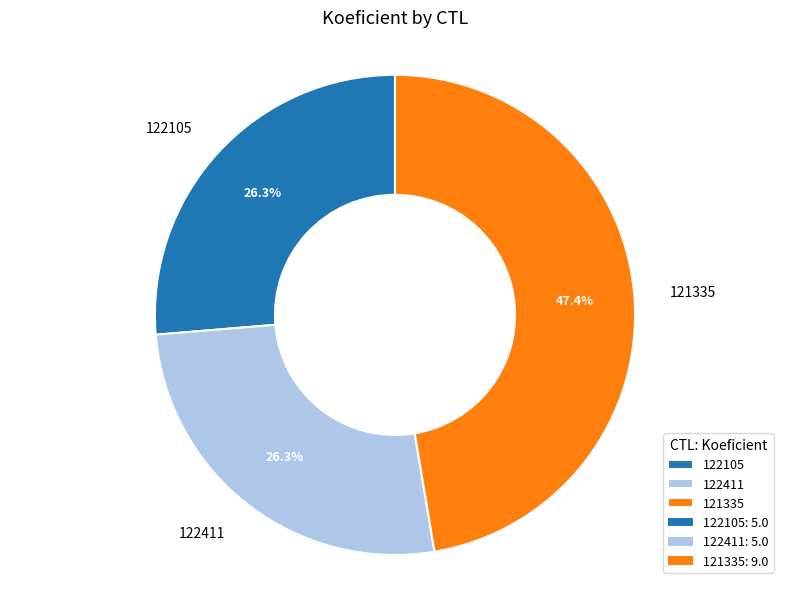

To the nearest percent, what is the combined percentage of 122411 and 122105?

53%